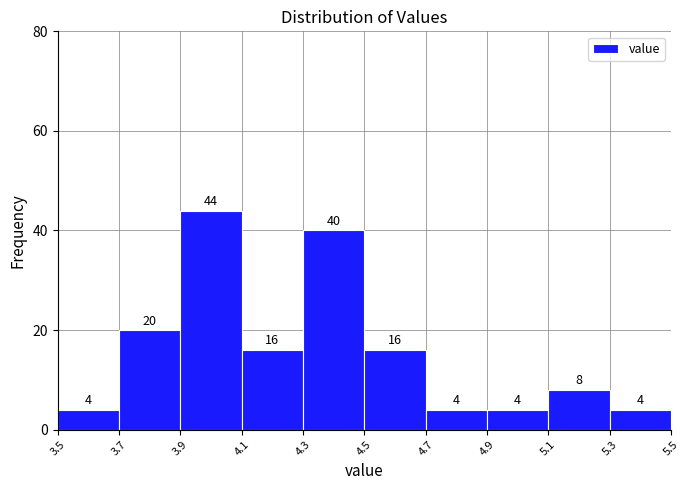

How tall is the bar that spans 3.7 to 3.9 on the x-axis?

20